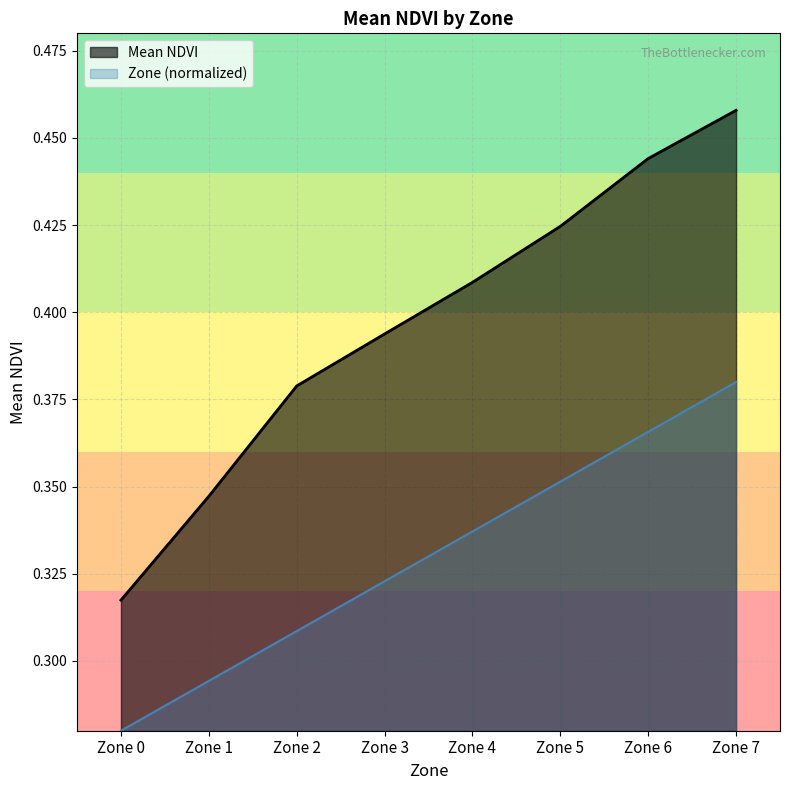

What are all the series names shown in the legend?

Mean NDVI, Zone (normalized)